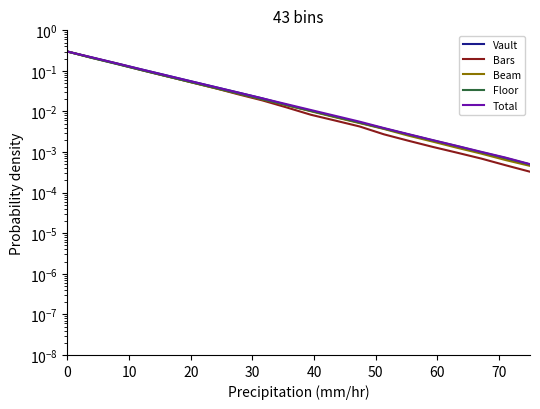

At 70, list the series in order from smallest to largest.

Bars, Beam, Floor, Total, Vault